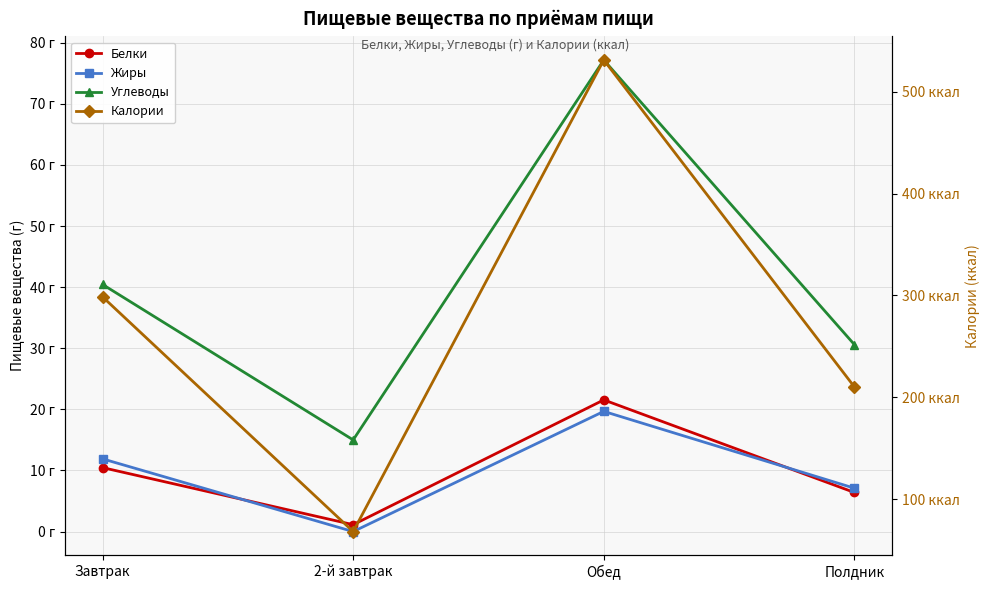

True or false: Белки and Калории cross at least once.

False